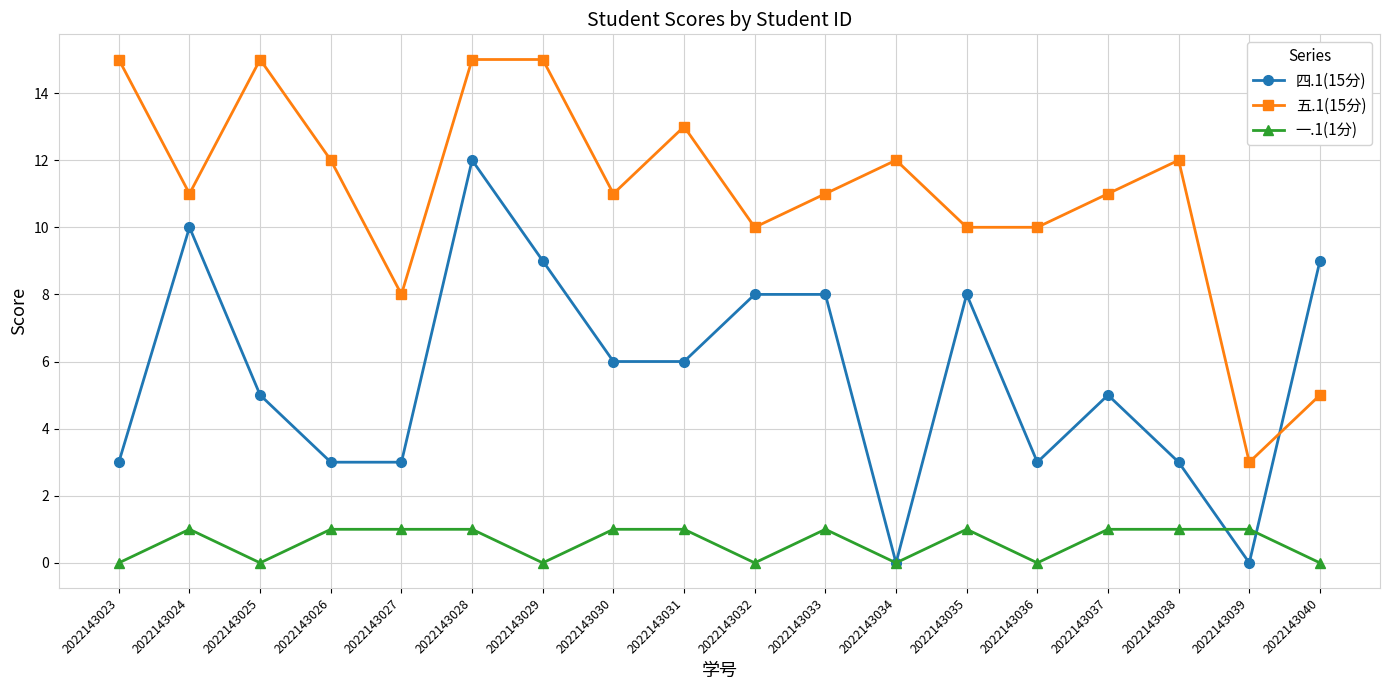

What is the value of the 五.1(15分) point at the 8th from the left?

11